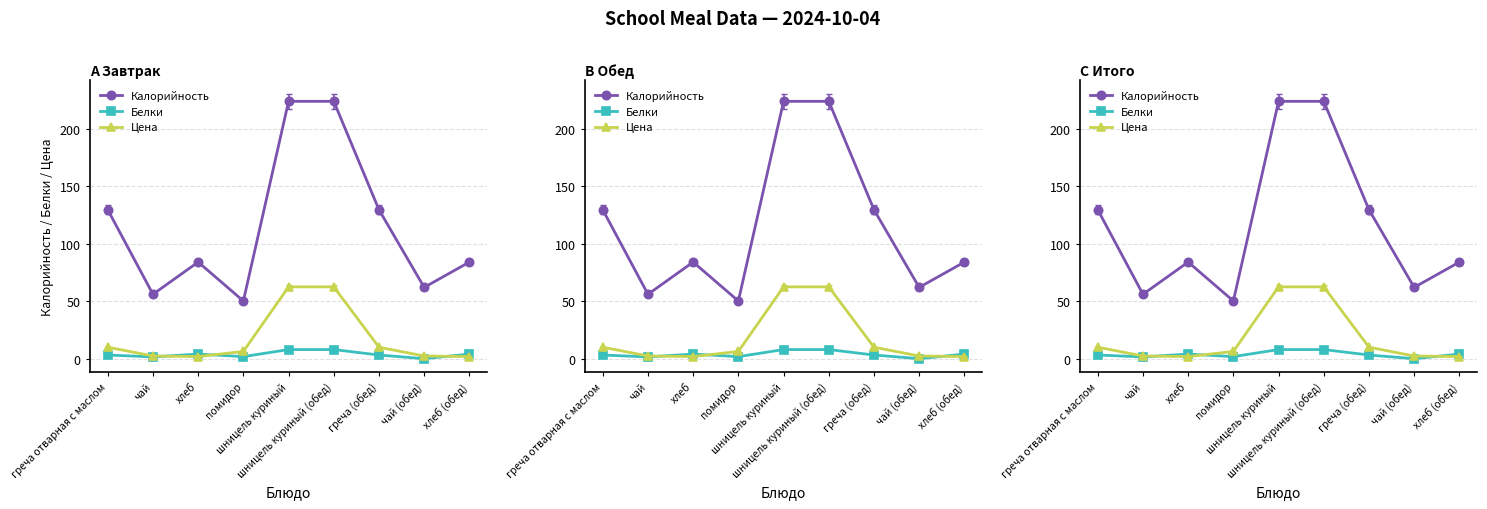

Where is the first local minimum for Цена?

хлеб